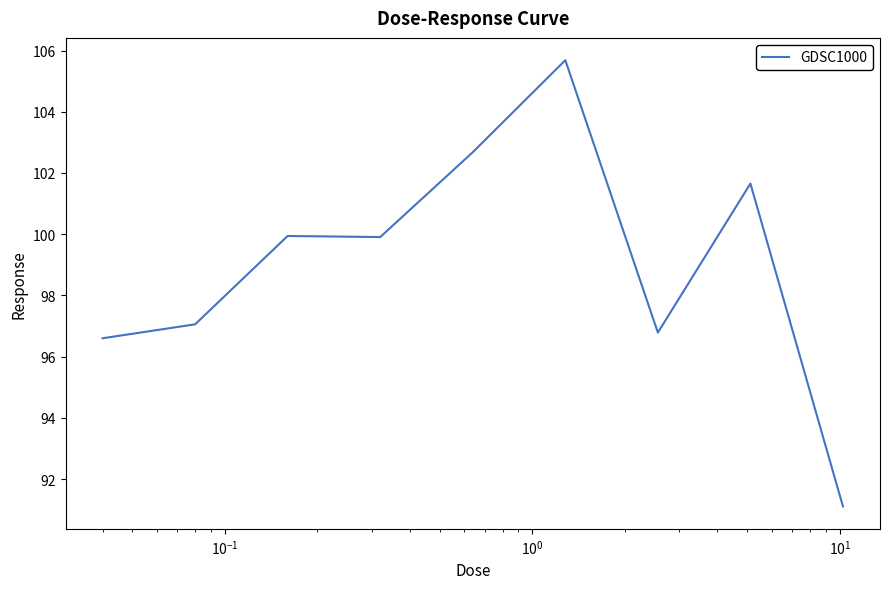

Reading left to right, extract all data points from this chart.

96.6	97.1	99.9	99.9	102.7	105.7	96.8	101.7	91.1